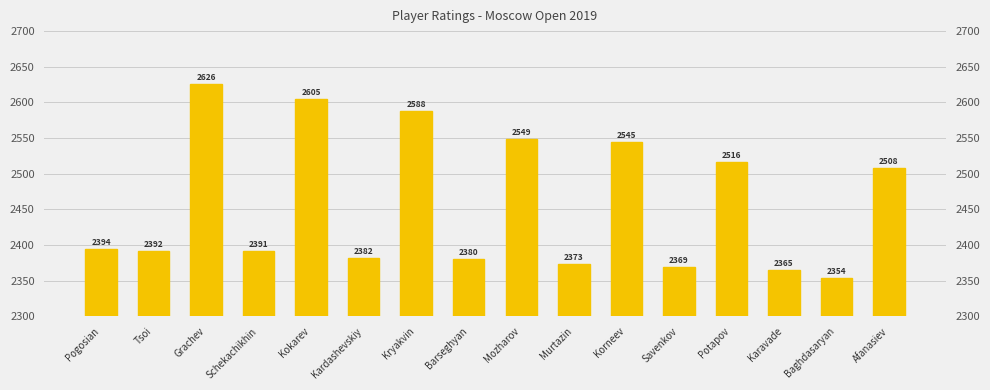

Count the number of values greater than 2394.

7